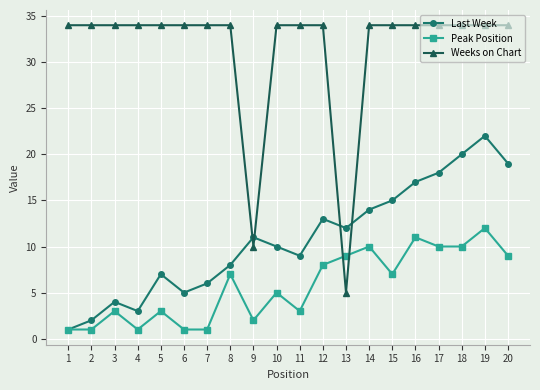

Is the value of Last Week at 7 greater than the value of Peak Position at 9?

Yes